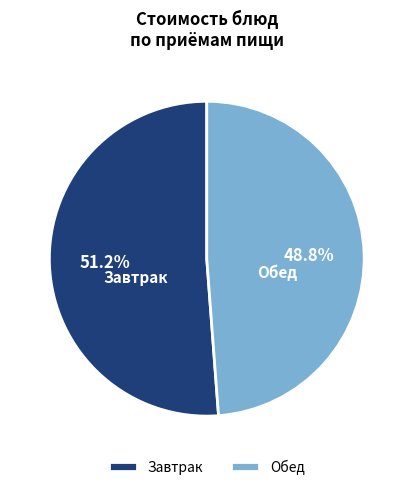

To the nearest percent, what is the average slice percentage?

50%